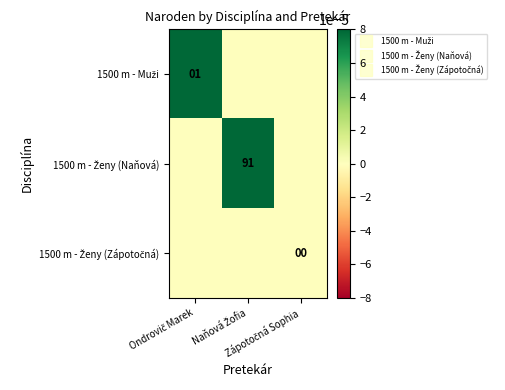

How many data points in 1500 m - Muži are above 0?

1